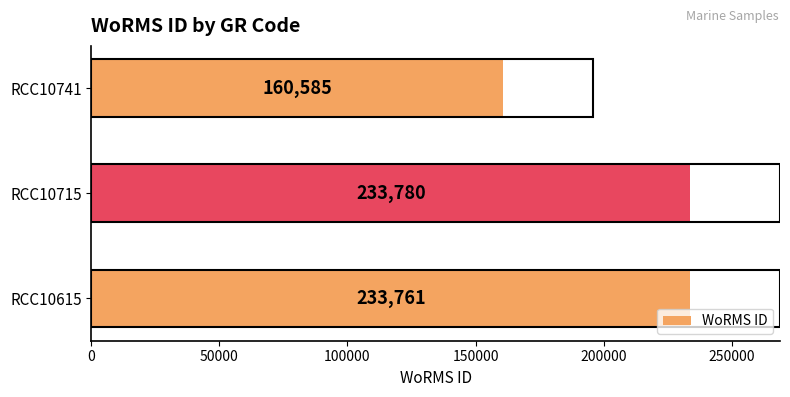

Reading bottom to top, extract all data points from this chart.

RCC10615=233761	RCC10715=233780	RCC10741=160585